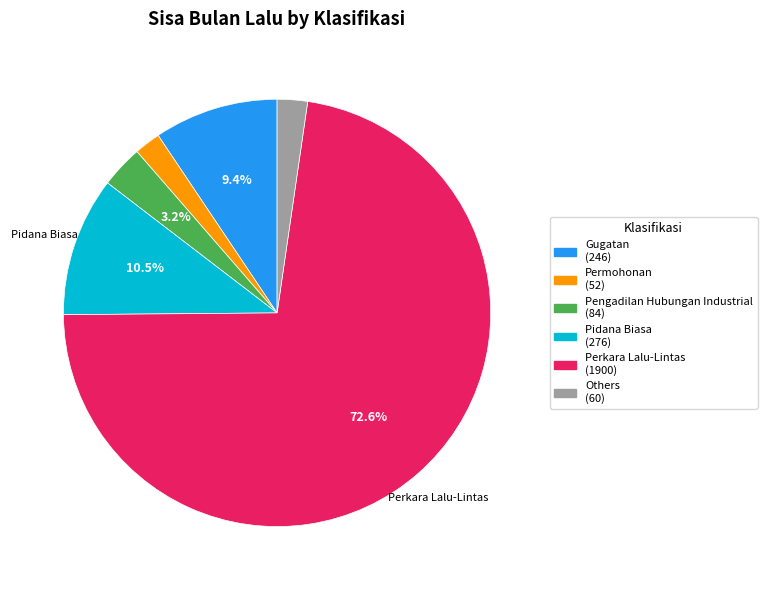

Does any single category account for the majority?

Yes